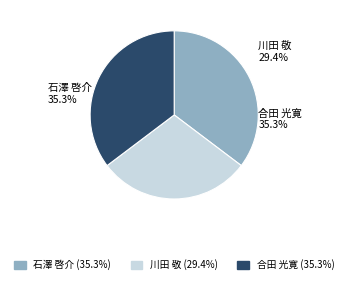

Is there any slice that represents more than half of the pie?

No